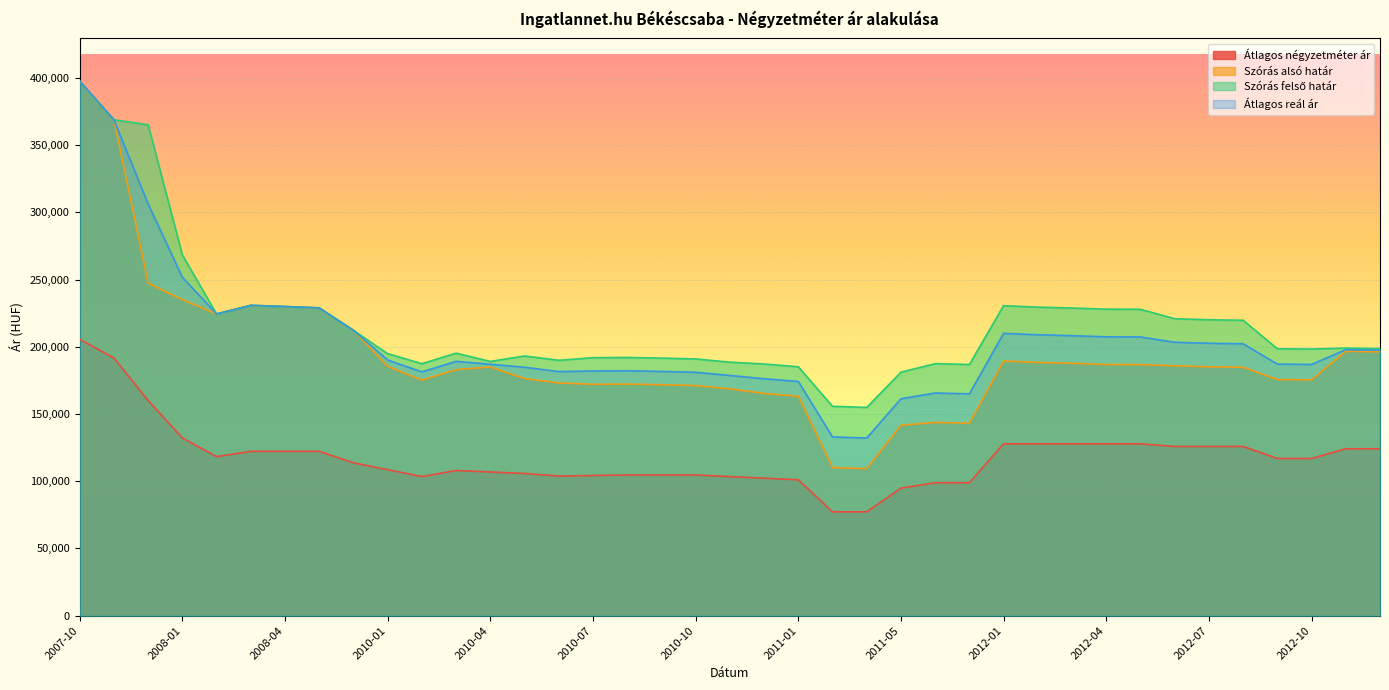

Which series has the largest total across all categories?

Szórás felső határ